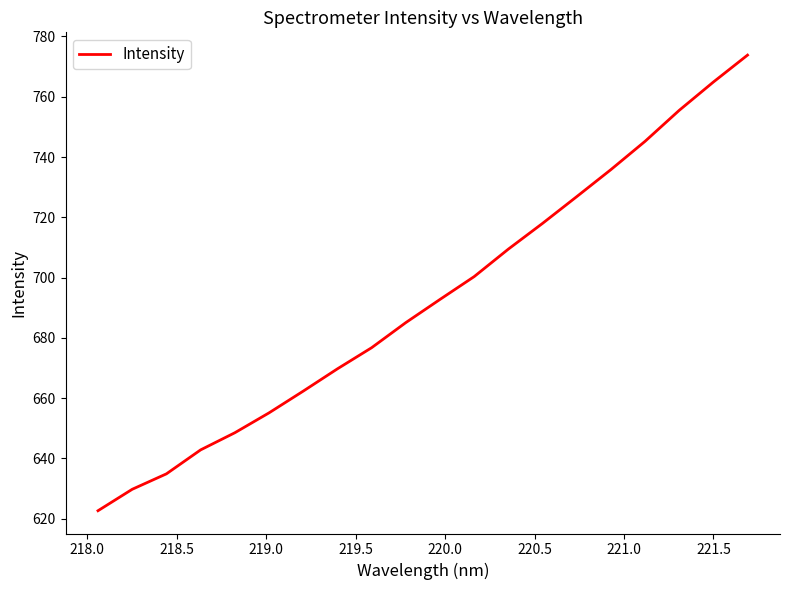

What is the maximum value shown in the chart?

773.8